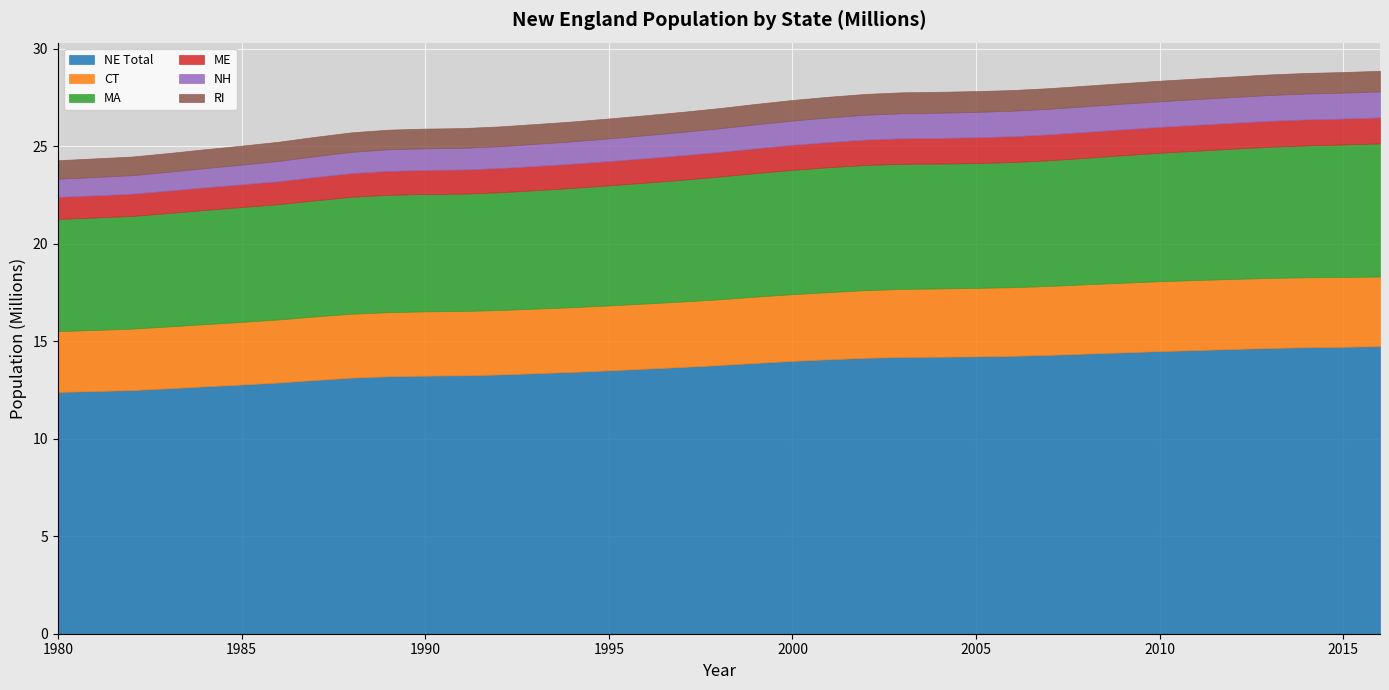

What is the average value of the CT series?

3.4